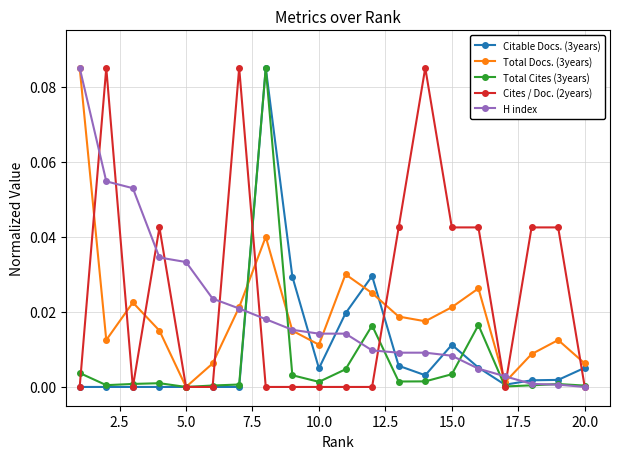

How many categories are shown in the chart?

20